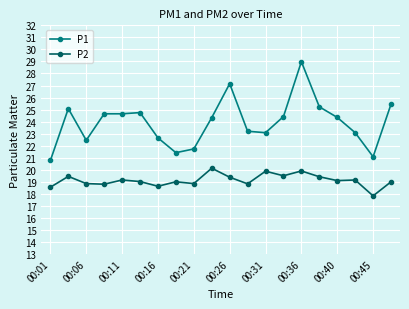

Is this an area chart (filled region under the line)?

No